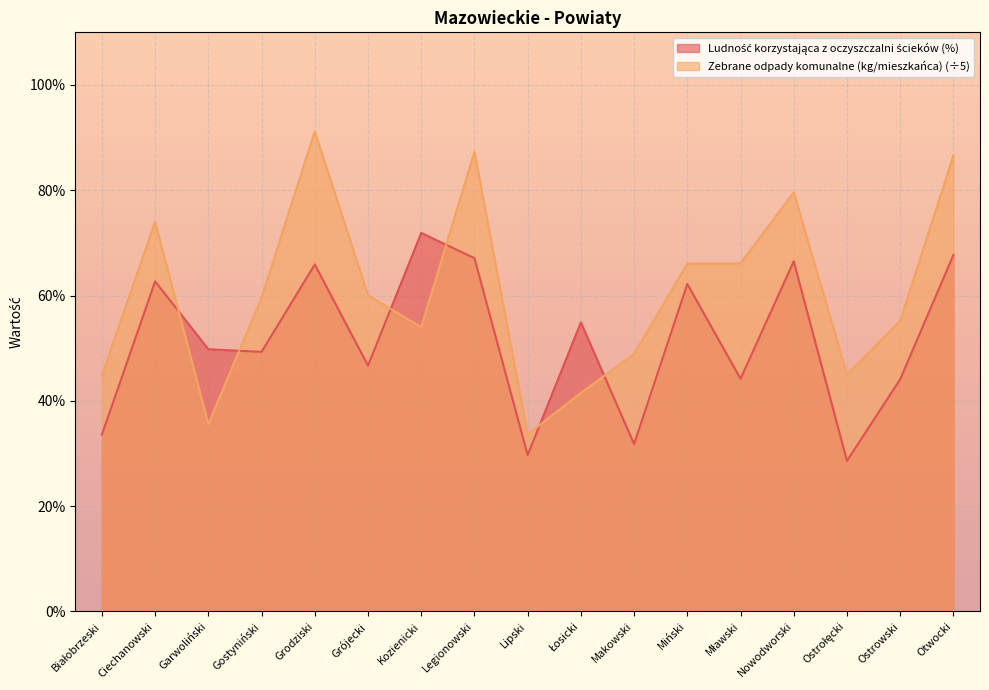

At which category is the sum across all series the highest?

Grodziski